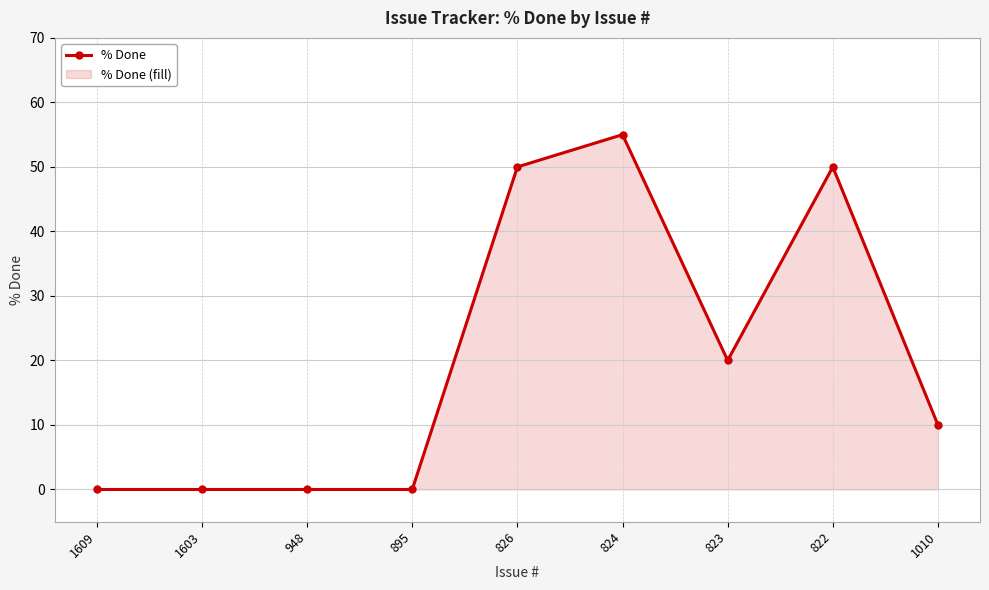

Reading right to left, what are all the values shown in this chart?

10	50	20	55	50	0	0	0	0